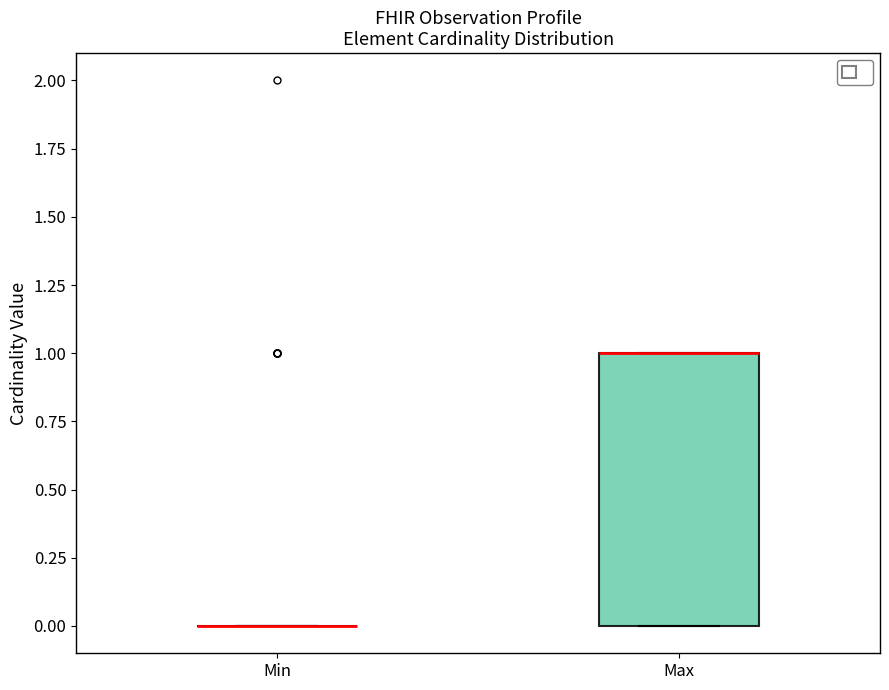

Where is the lower edge of the box for Max on the y-axis? The values are not printed on the chart, so give them approximately, as read against the axis.

0